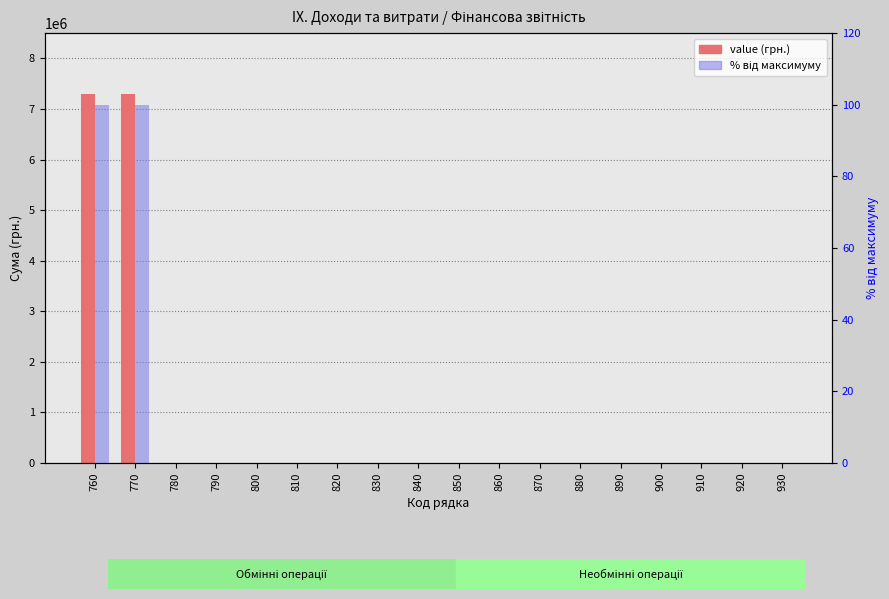

Does the chart contain any negative values?

No